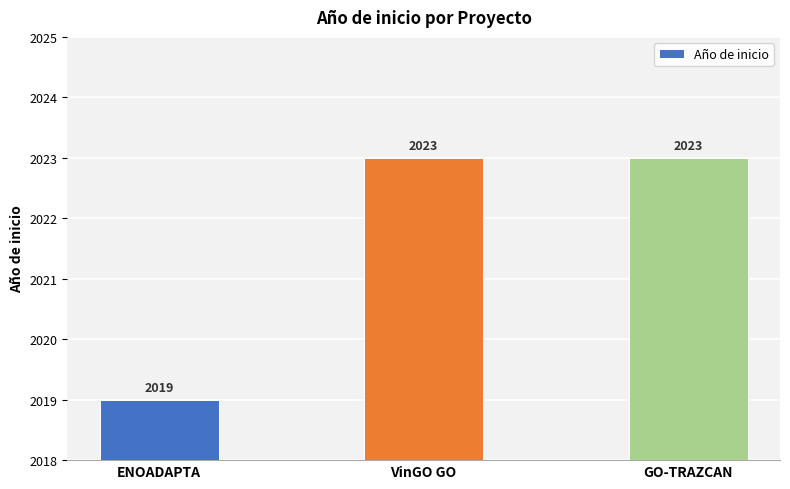

What is the minimum value shown in the chart?

2019